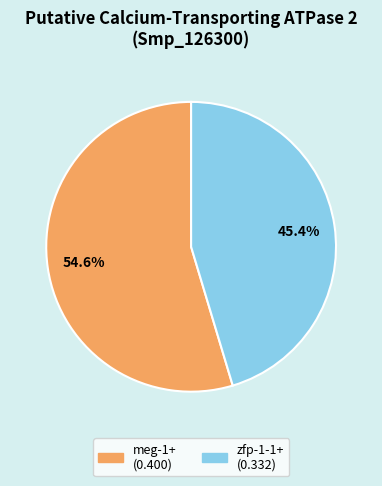

True or false: zfp-1-1+ accounts for 57% of the total.

False